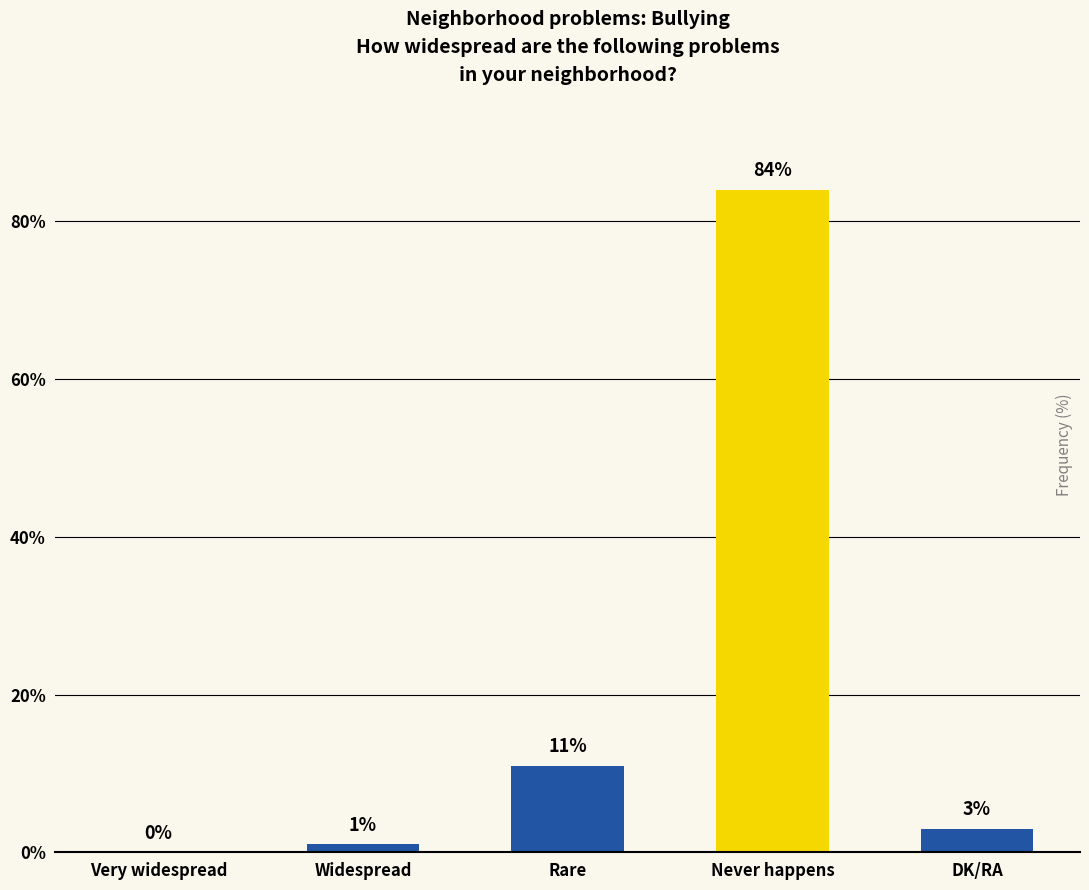

At which category does the chart reach its peak across all series?

Never happens